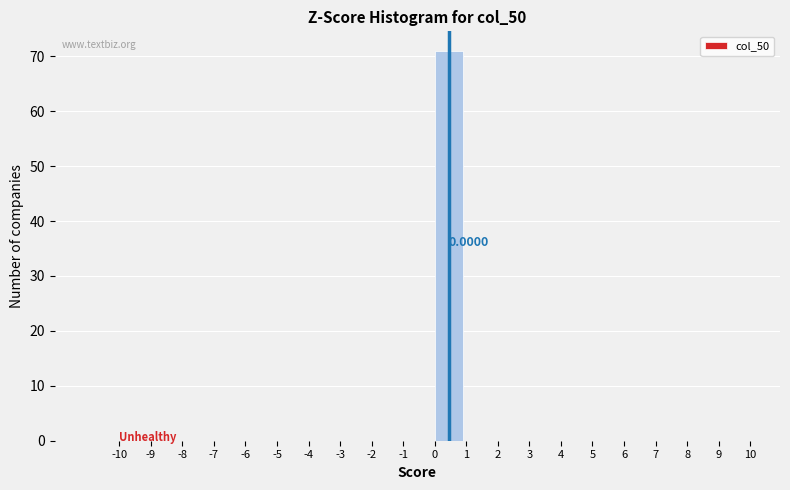

Over which range of the x-axis is the bar tallest?

0 to 1